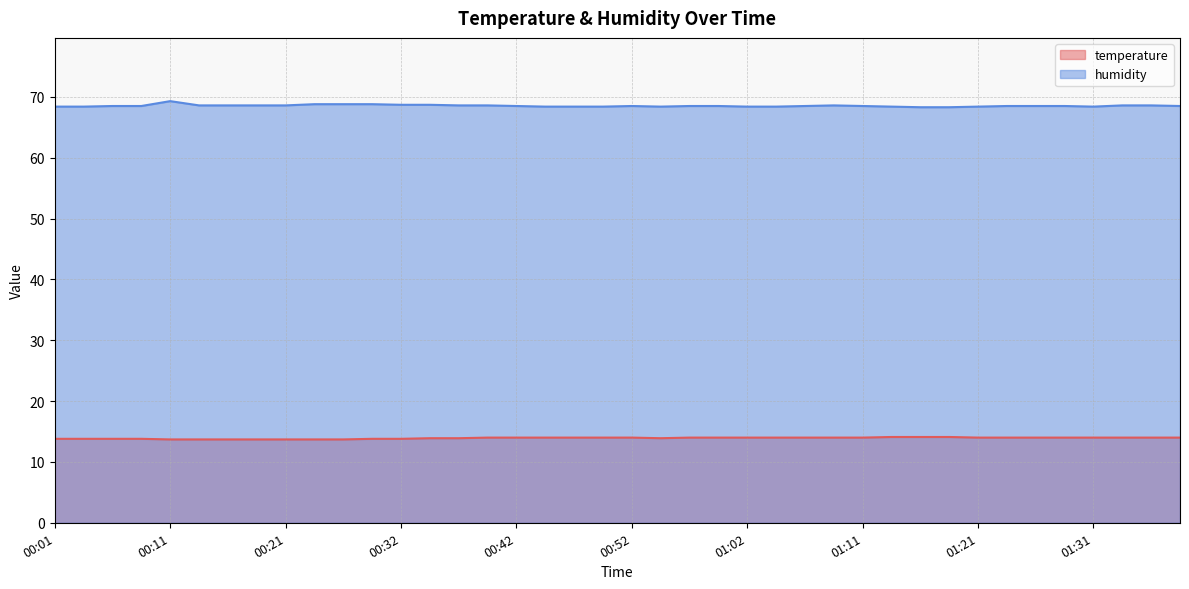

Reading right to left, list all the values displayed in this chart.

temperature: 14.0	14.0	14.0	14.0	14.0	14.0	14.0	14.0	14.1	14.1	14.1	14.0	14.0	14.0	14.0	14.0	14.0	14.0	13.9	14.0	14.0	14.0	14.0	14.0	14.0	13.9	13.9	13.8	13.8	13.7	13.7	13.7	13.7	13.7	13.7	13.7	13.8	13.8	13.8	13.8
humidity: 68.5	68.6	68.6	68.4	68.5	68.5	68.5	68.4	68.3	68.3	68.4	68.5	68.6	68.5	68.4	68.4	68.5	68.5	68.4	68.5	68.4	68.4	68.4	68.5	68.6	68.6	68.7	68.7	68.8	68.8	68.8	68.6	68.6	68.6	68.6	69.3	68.5	68.5	68.4	68.4